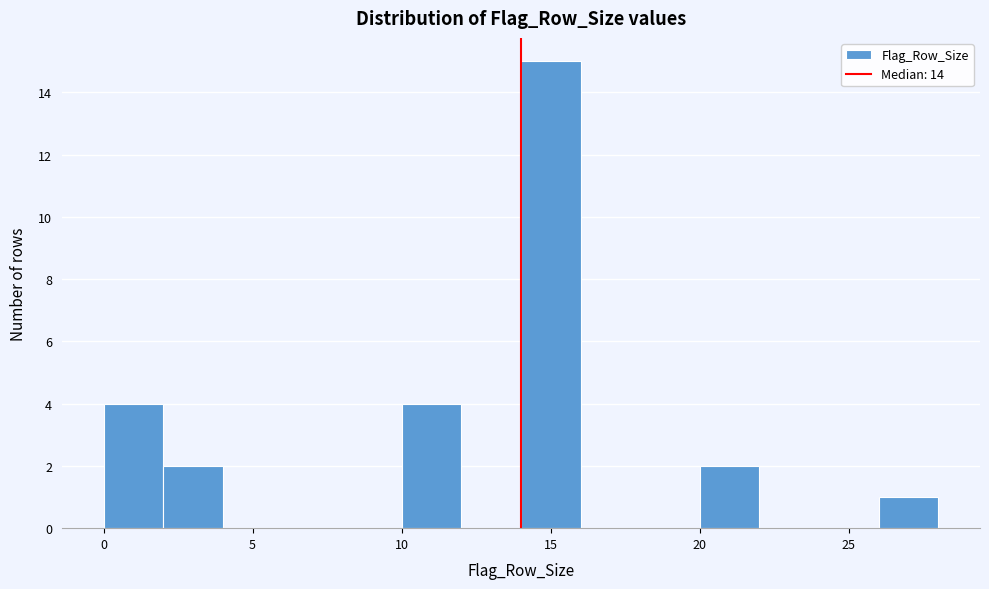

Reading left to right, transcribe this chart: for each bar, give the range it covers on the x-axis and its height. The values are not printed on the chart, so give them approximately, as read against the axis.

0 to 2: 4
2 to 4: 2
4 to 6: 0
6 to 8: 0
8 to 10: 0
10 to 12: 4
12 to 14: 0
14 to 16: 15
16 to 18: 0
18 to 20: 0
20 to 22: 2
22 to 24: 0
24 to 26: 0
26 to 28: 1